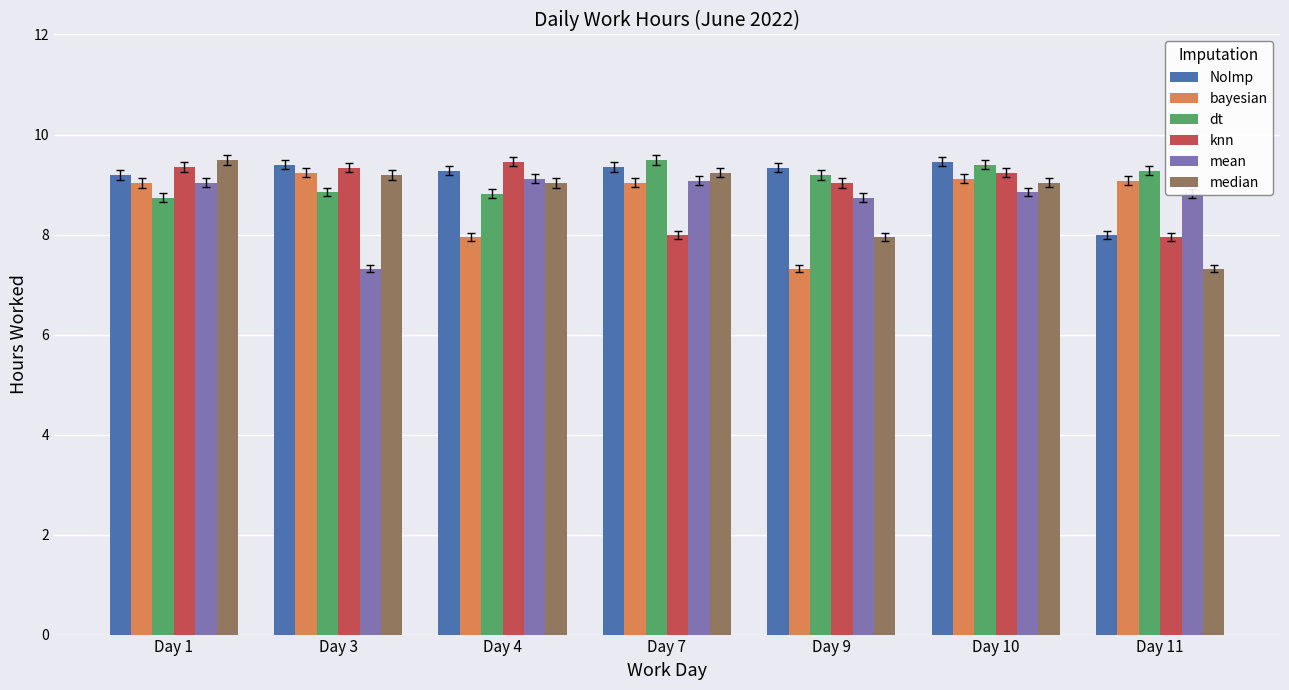

Does the chart contain any negative values?

No